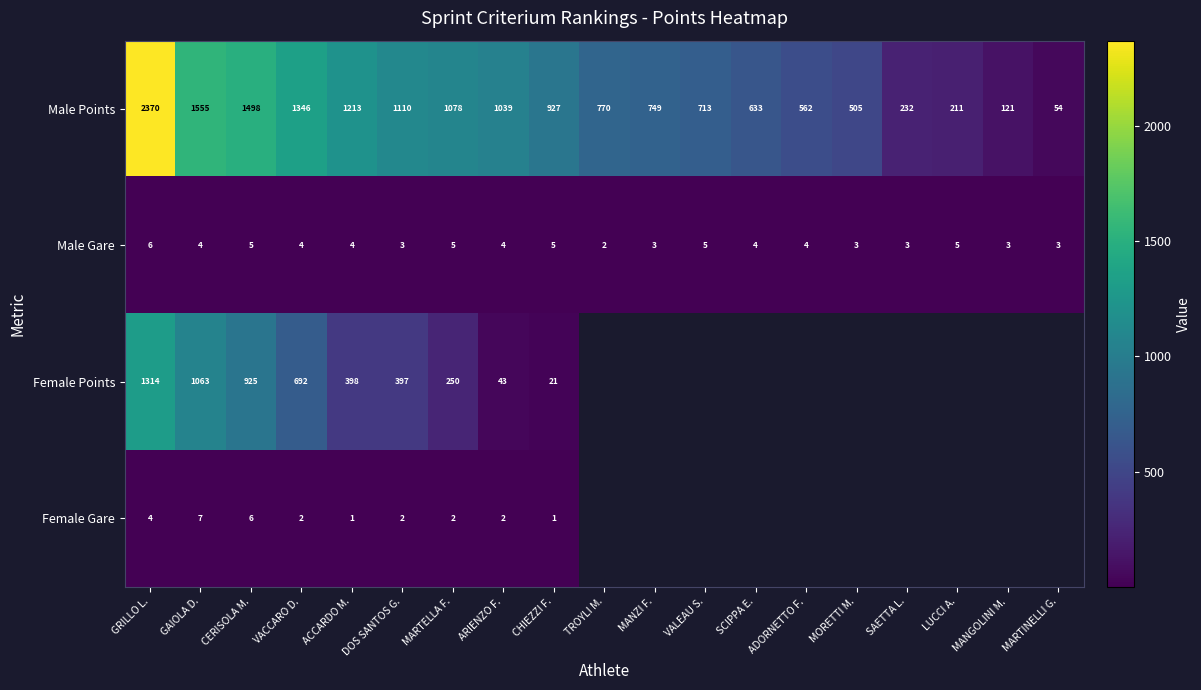

At how many categories does at least one series exceed 118?

18